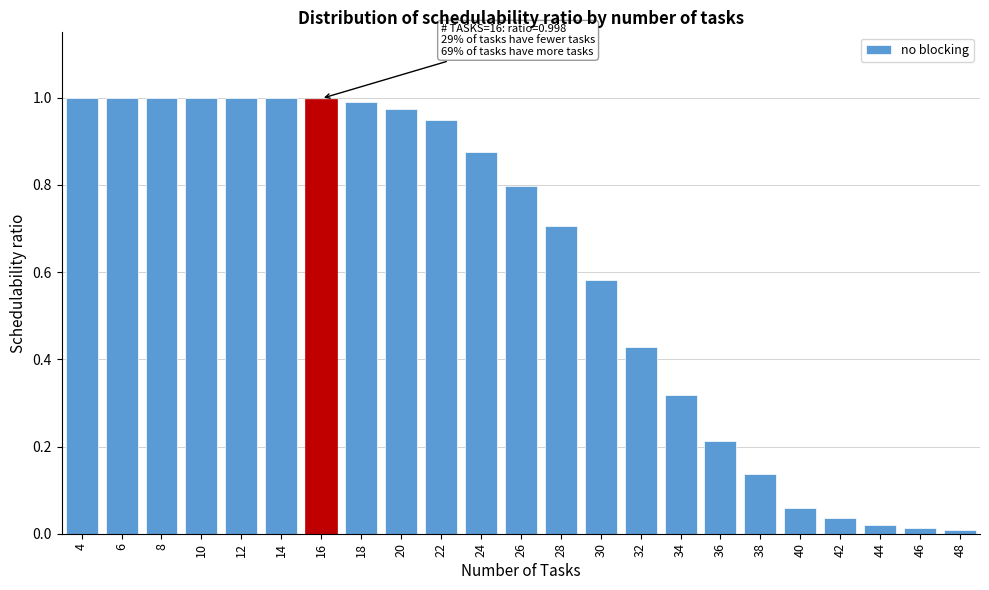

The value at 30 is 0.9. True or false?

False